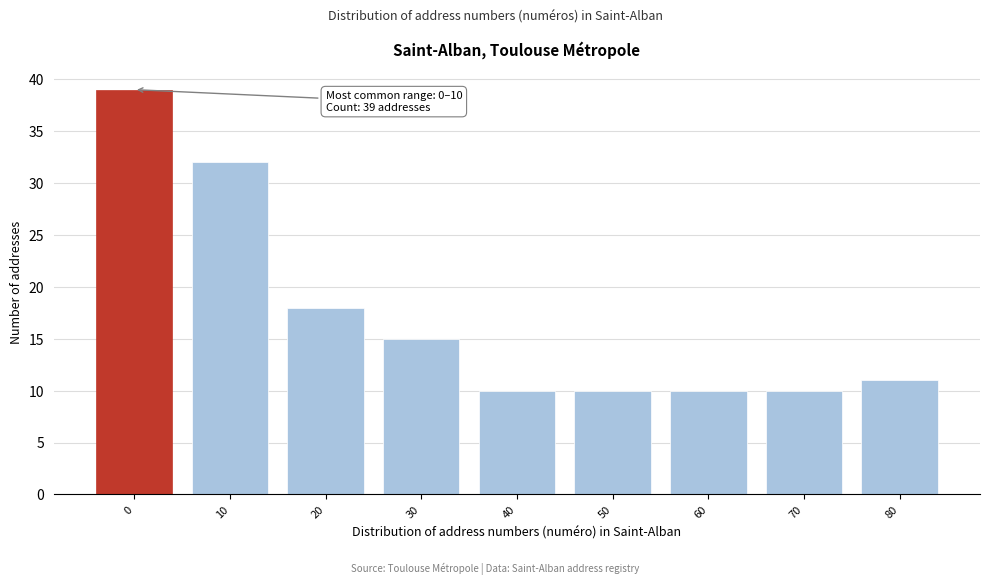

Reading right to left, extract all data points from this chart.

11	10	10	10	10	15	18	32	39